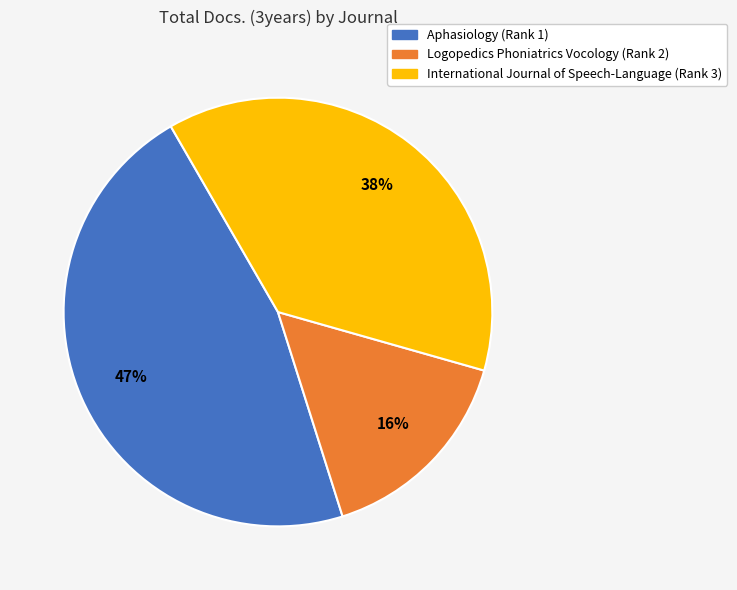

How many segments does this pie chart have?

3